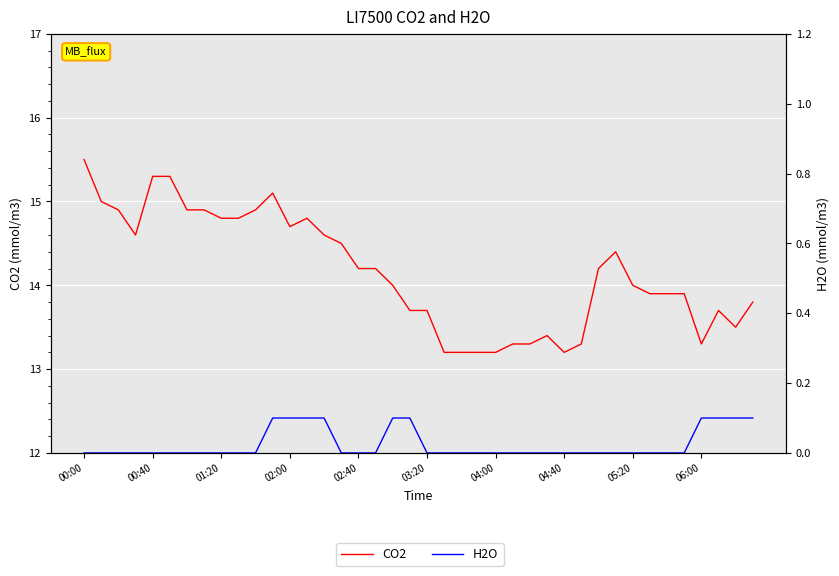

True or false: H2O has more than 0 interior local peaks.

False